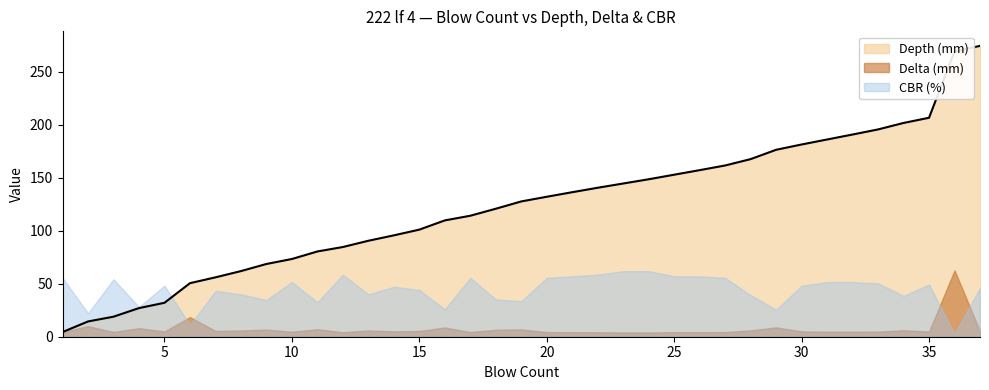

How many lines are shown in the chart?

3